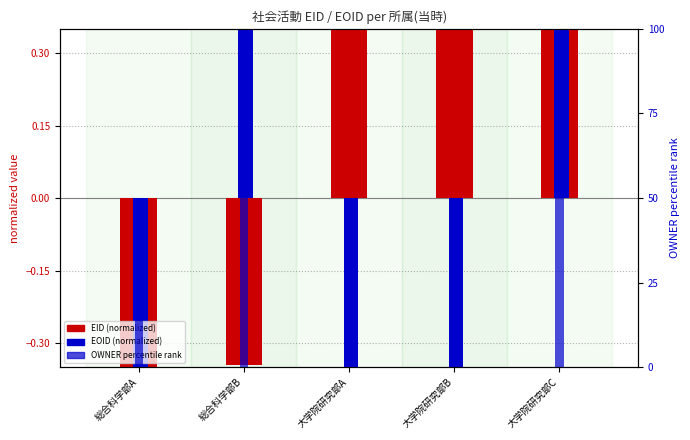

At which category is the sum across all series the highest?

大学院研究部C